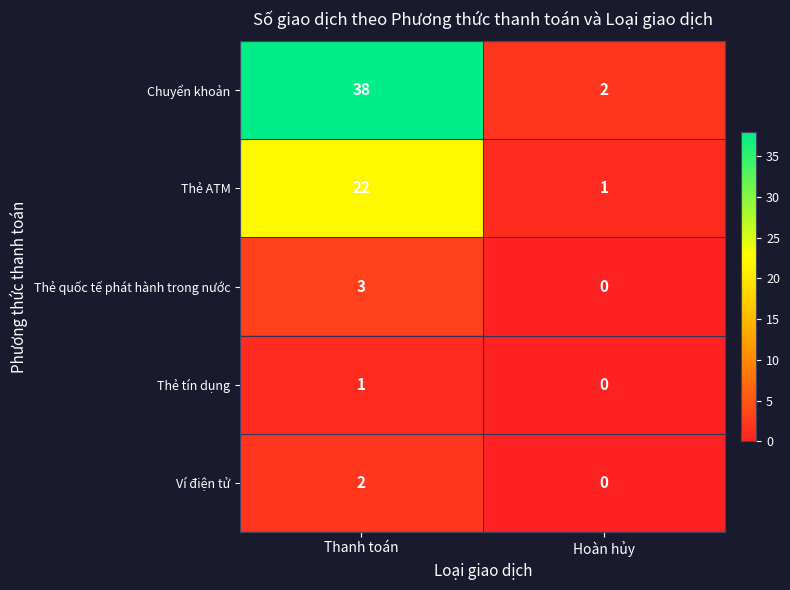

At which label does Thẻ quốc tế phát hành trong nước reach its minimum?

Hoàn hủy